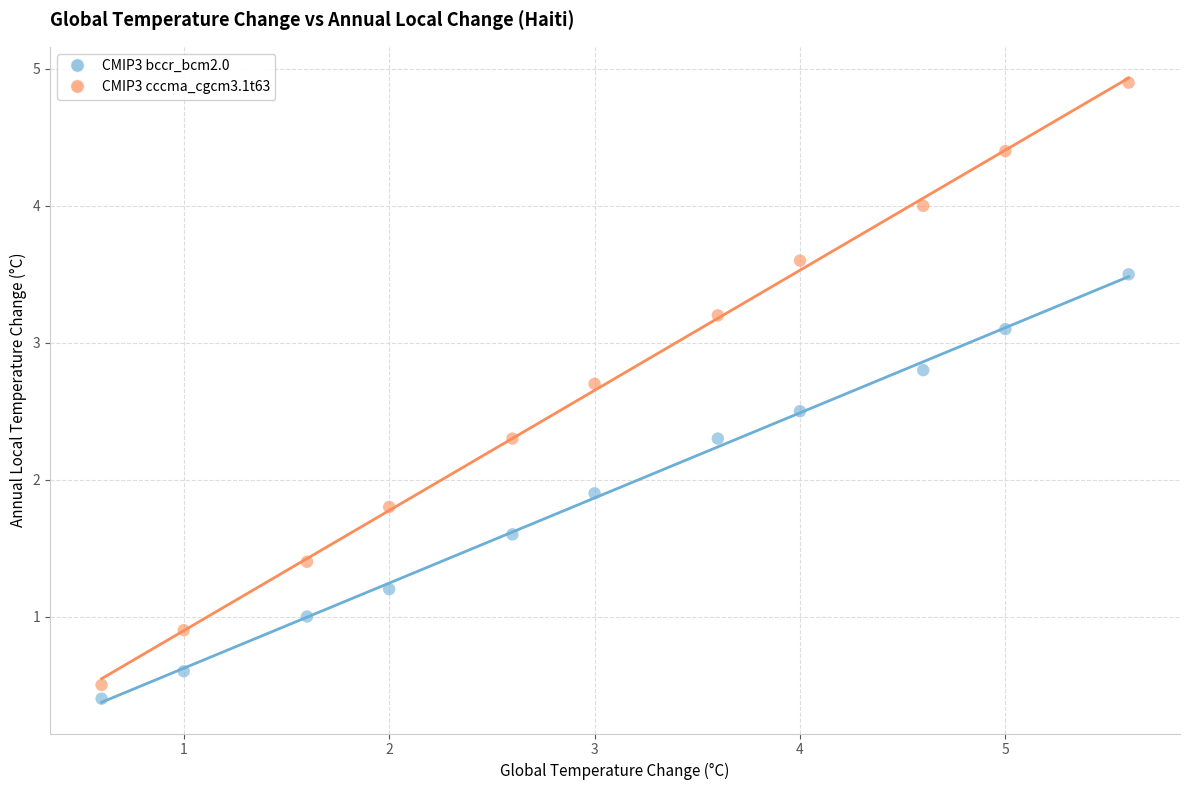

Which series has the largest Y range (max minus min)?

CMIP3 cccma_cgcm3.1t63